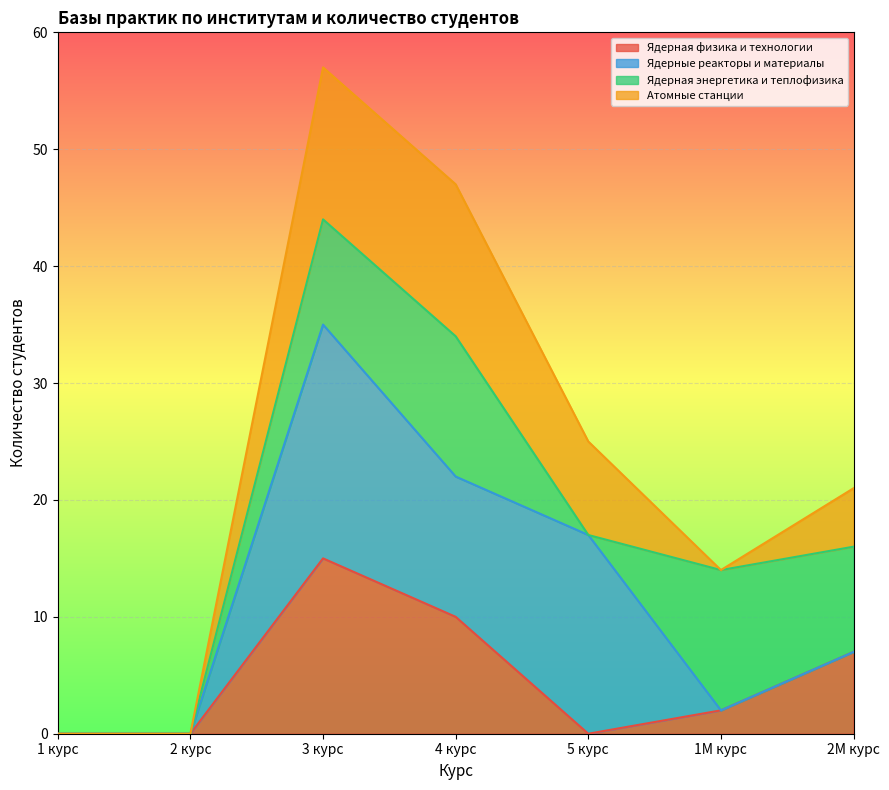

The value of Ядерная физика и технологии at 4 курс is 14. True or false?

False